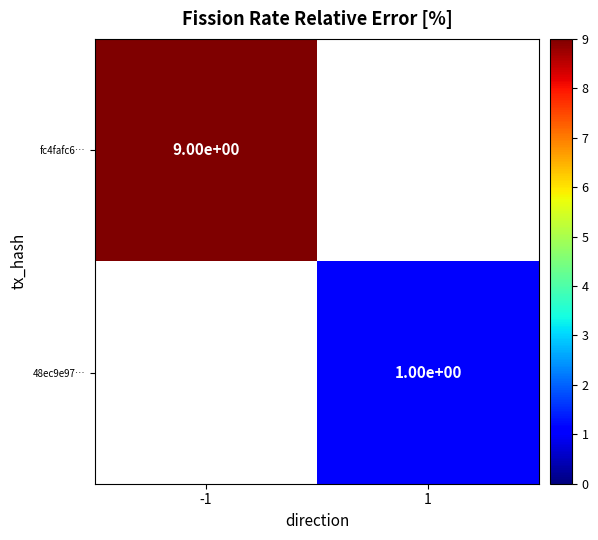

The value of fc4fafc6… at -1 is 9. True or false?

True